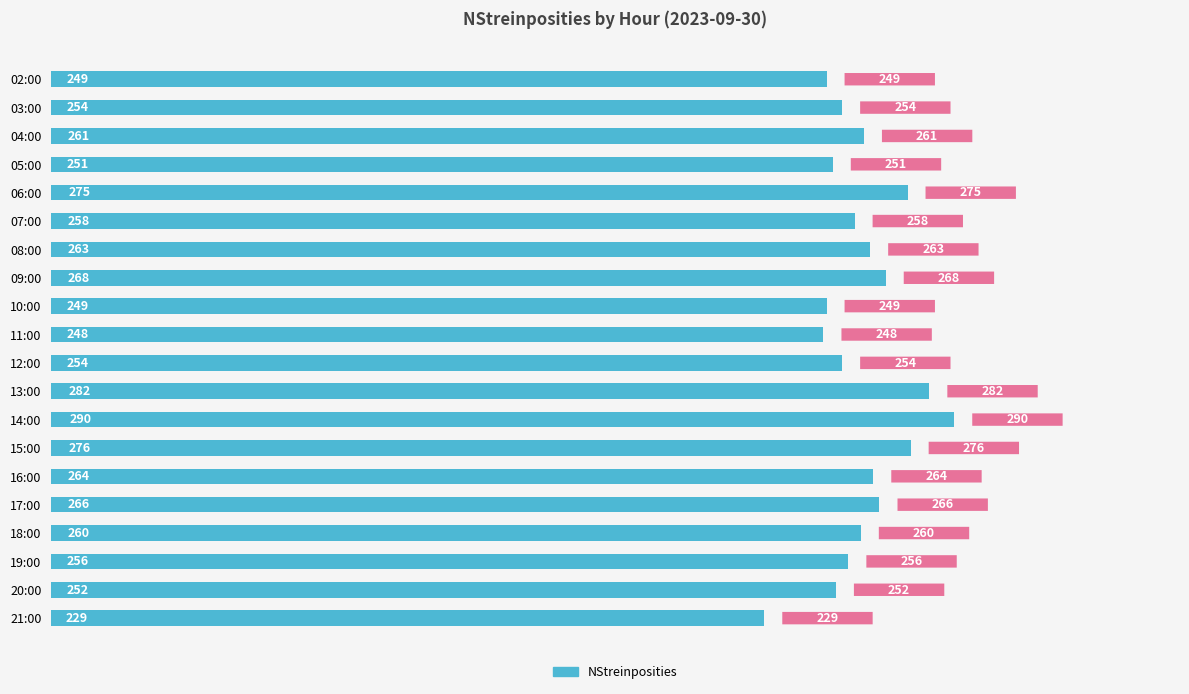

What is the difference between the maximum and minimum values?

61